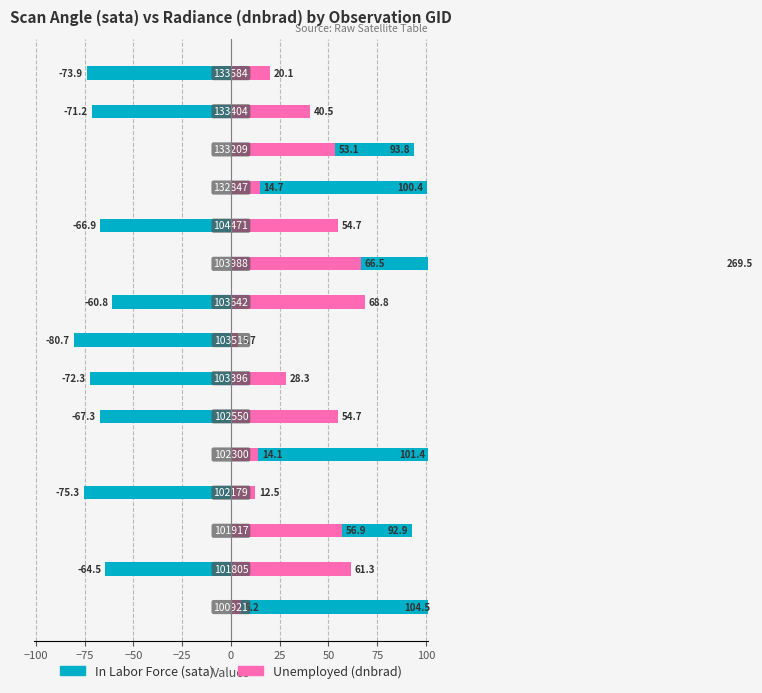

List the series in order of their overall mean, lowest first.

In Labor Force, Unemployed